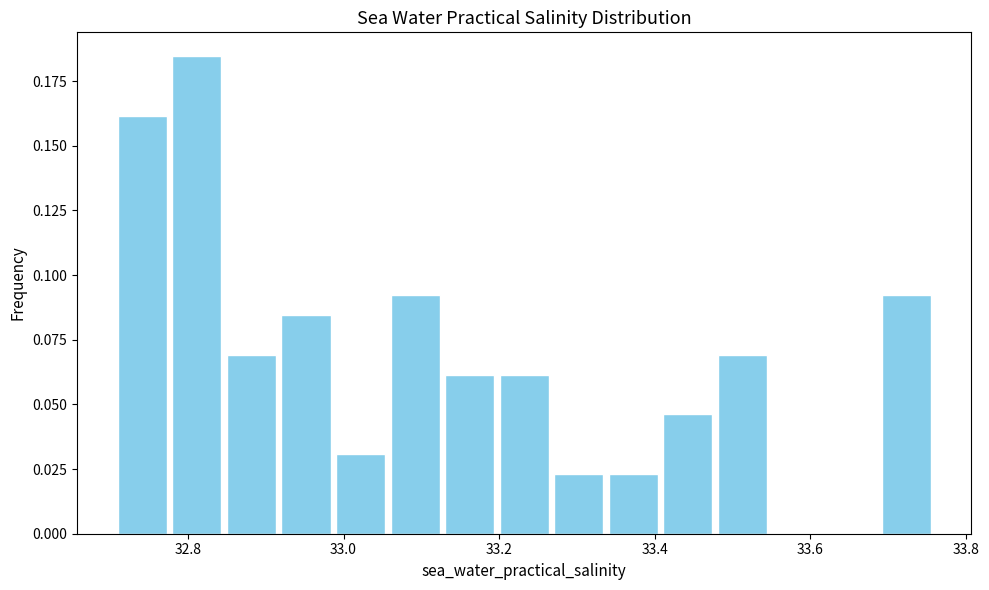

Around what value on the x-axis is the tallest bar? Give the approximate position of its centre, as read against the axis.

32.82